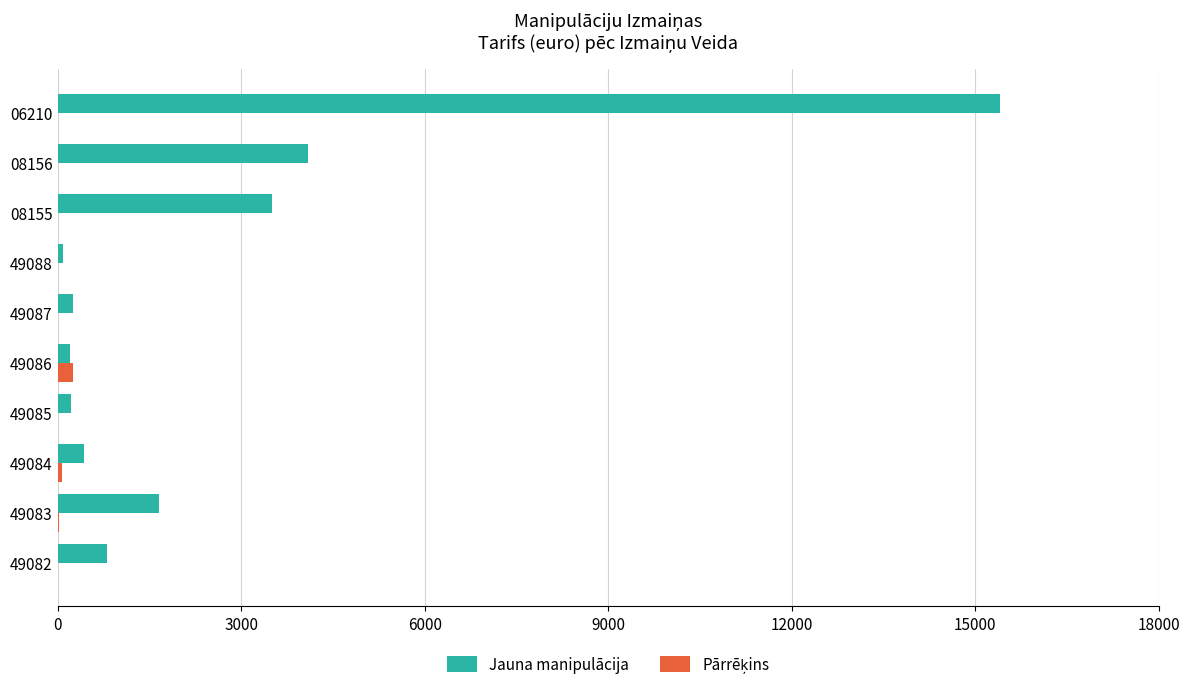

At which category is the sum across all series the highest?

06210